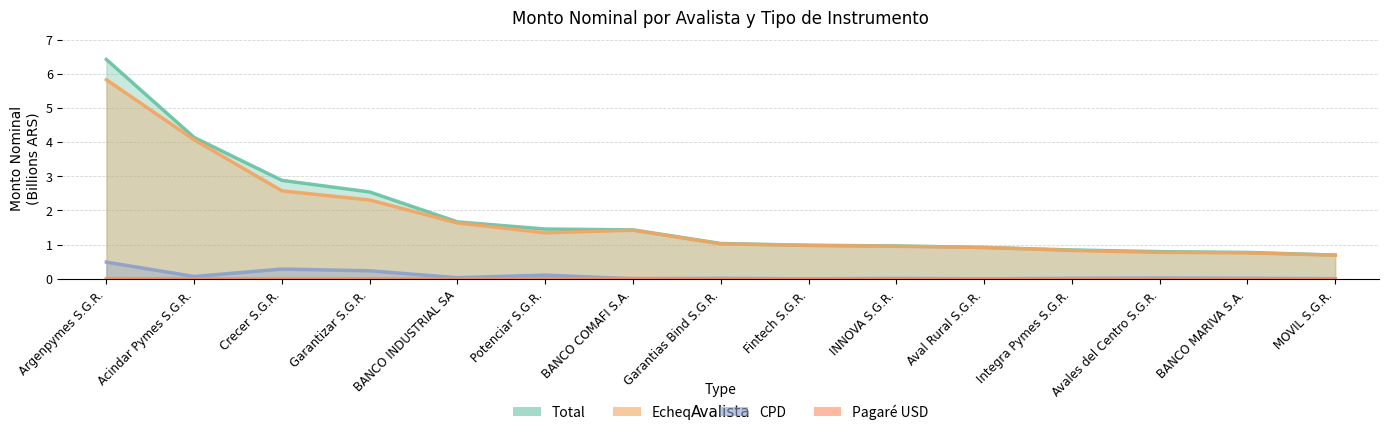

What is the label of the 5th point from the right?

Aval Rural S.G.R.